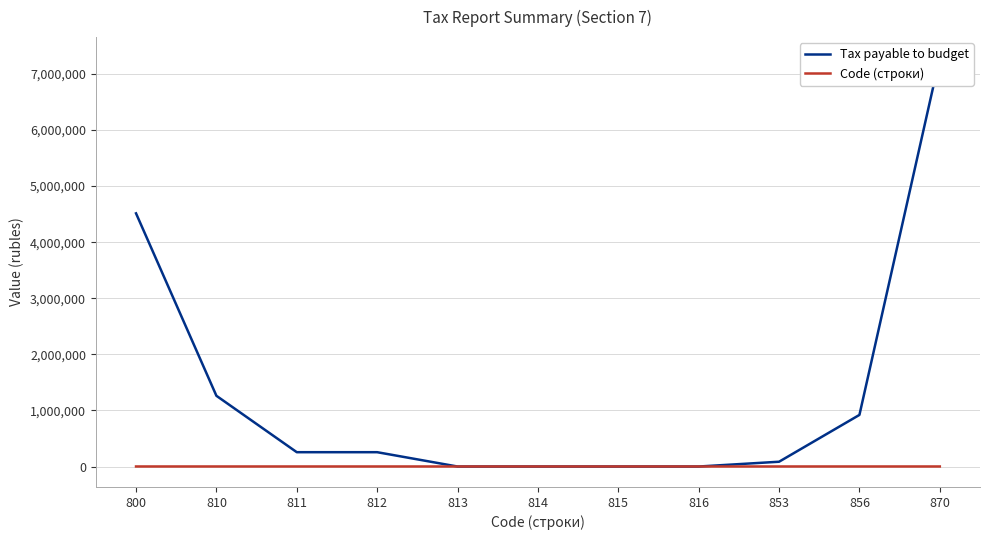

Where does the Tax payable to budget series first go above 255489?

800